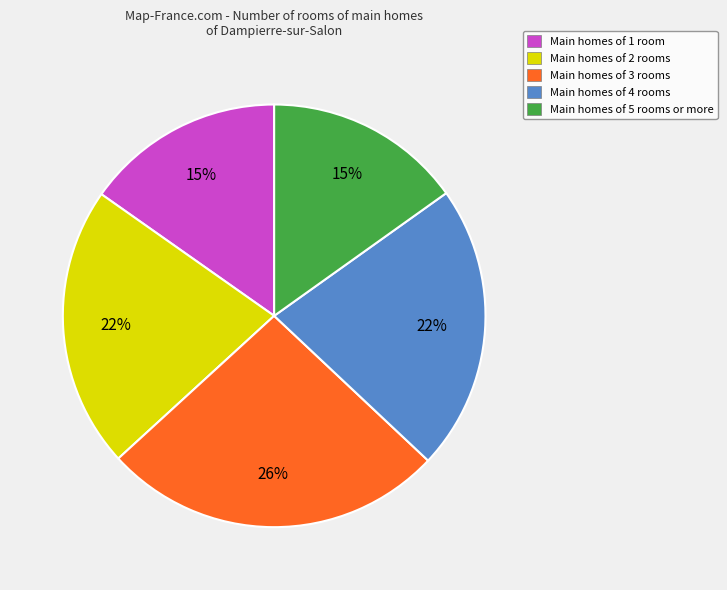

Combined, do Main homes of 1 room and Main homes of 5 rooms or more account for over 50%?

No